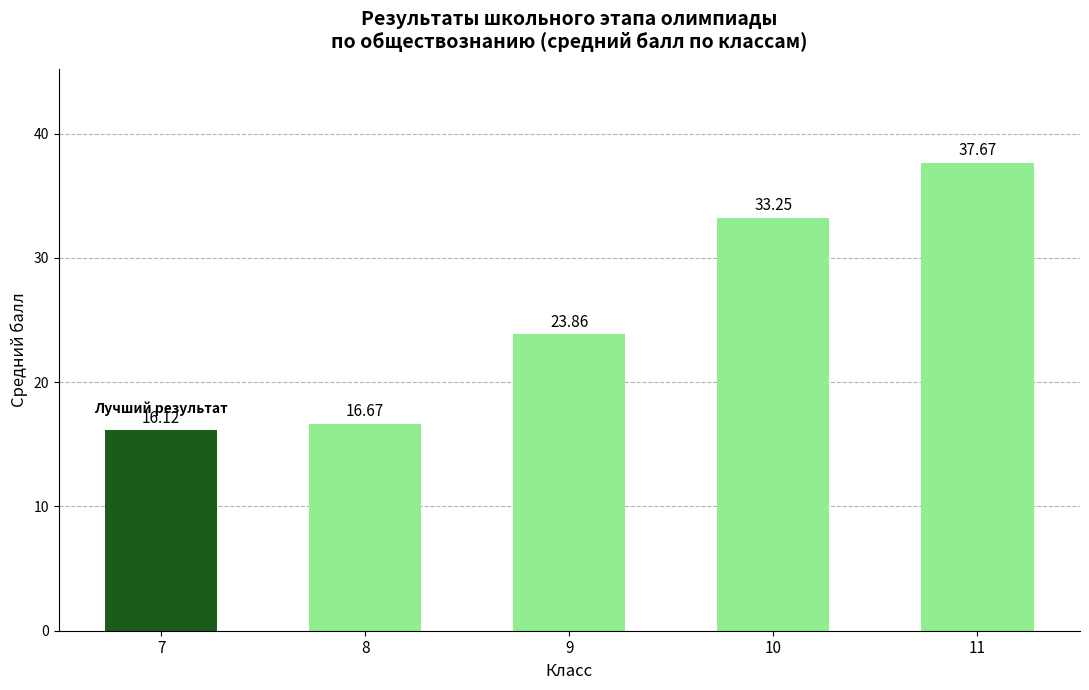

Count the number of values greater than 23.

3